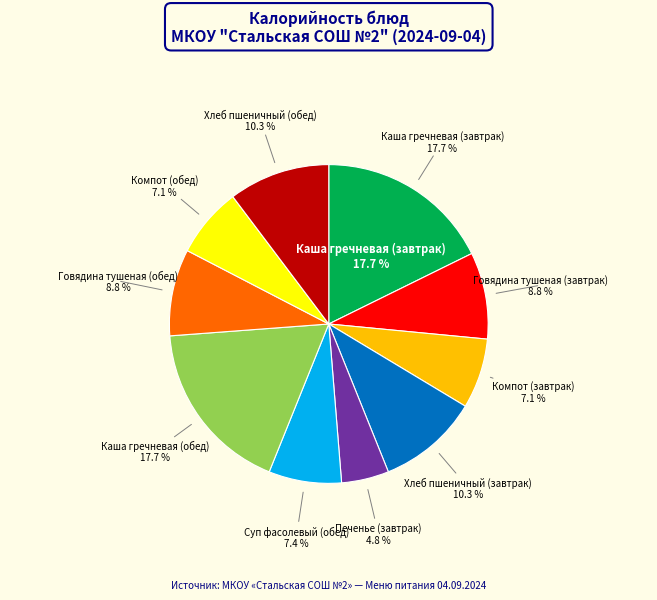

Which category has the biggest portion of the pie?

Каша гречневая (завтрак)